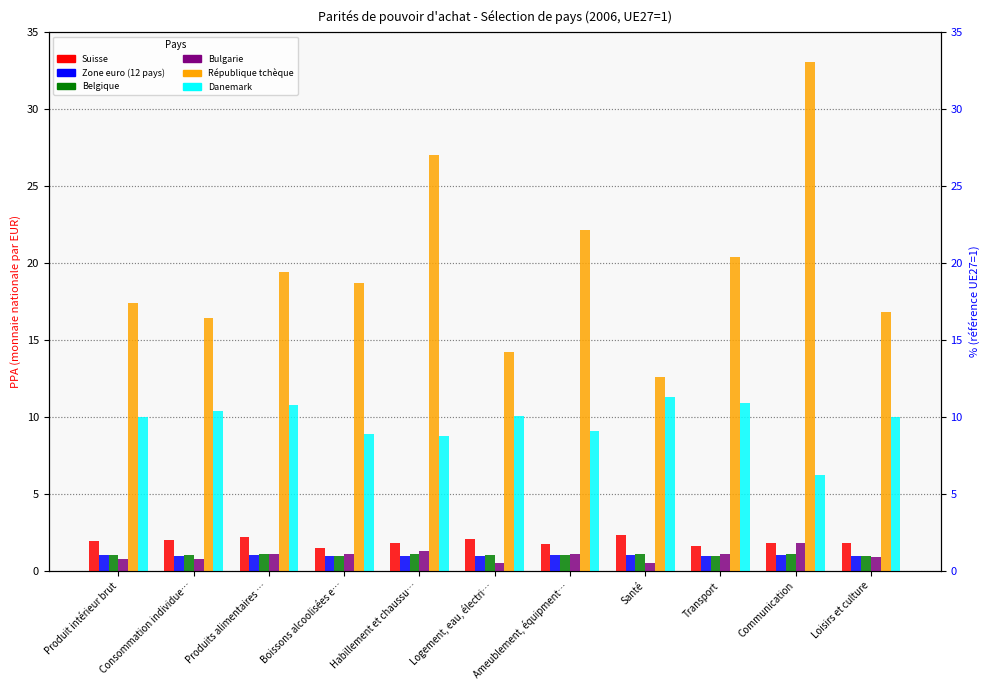

What is the difference between the maximum and minimum values in the République tchèque series?

20.5